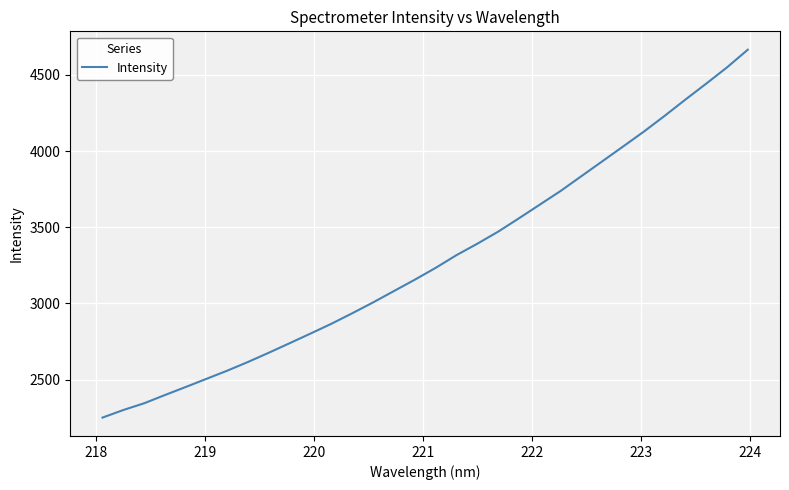

What is the difference between the second highest and minimum values?

2298.9